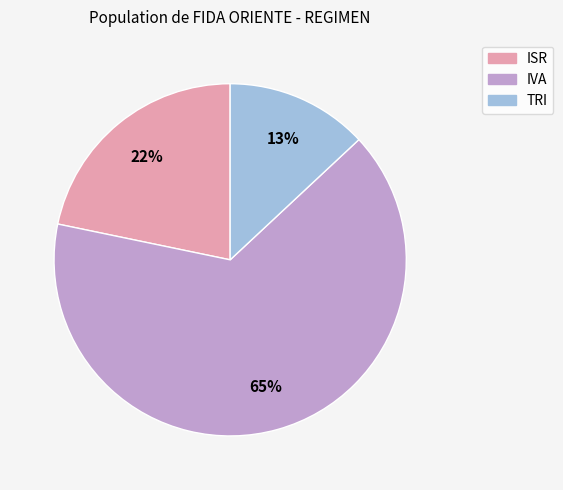

True or false: TRI accounts for 24% of the total.

False